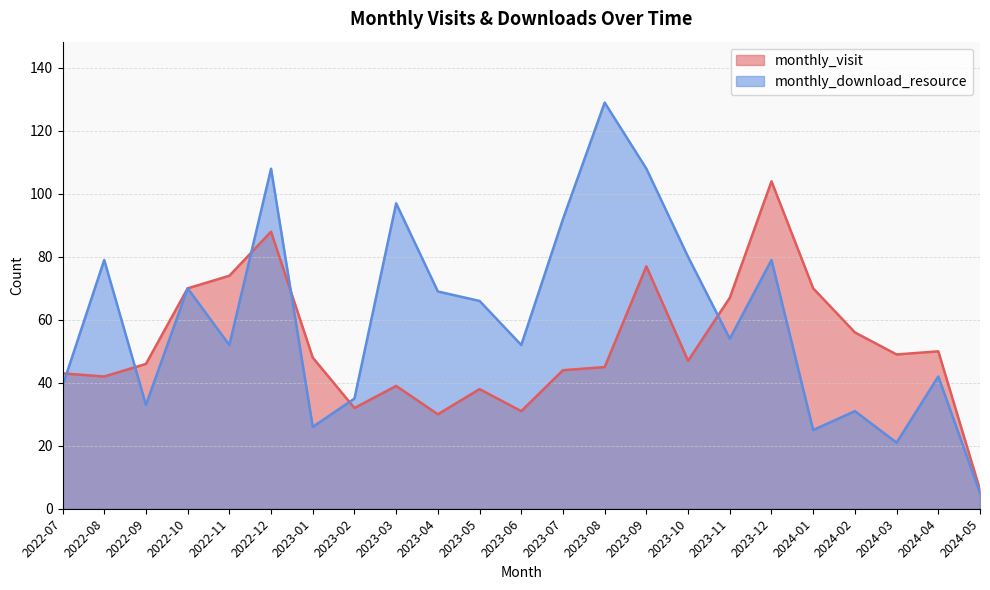

Reading right to left, list all the values displayed in this chart.

monthly_visit: 6	50	49	56	70	104	67	47	77	45	44	31	38	30	39	32	48	88	74	70	46	42	43
monthly_download_resource: 5	42	21	31	25	79	54	80	108	129	92	52	66	69	97	35	26	108	52	70	33	79	39